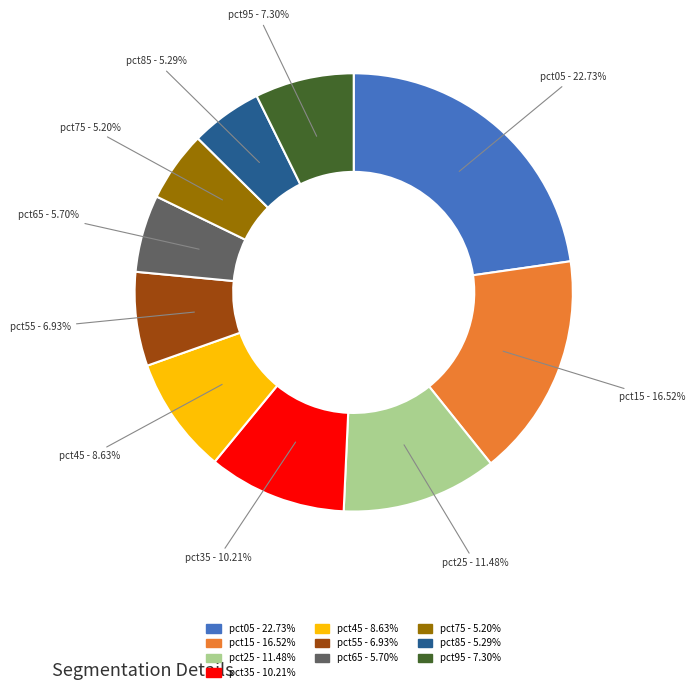

Does any single category account for the majority?

No